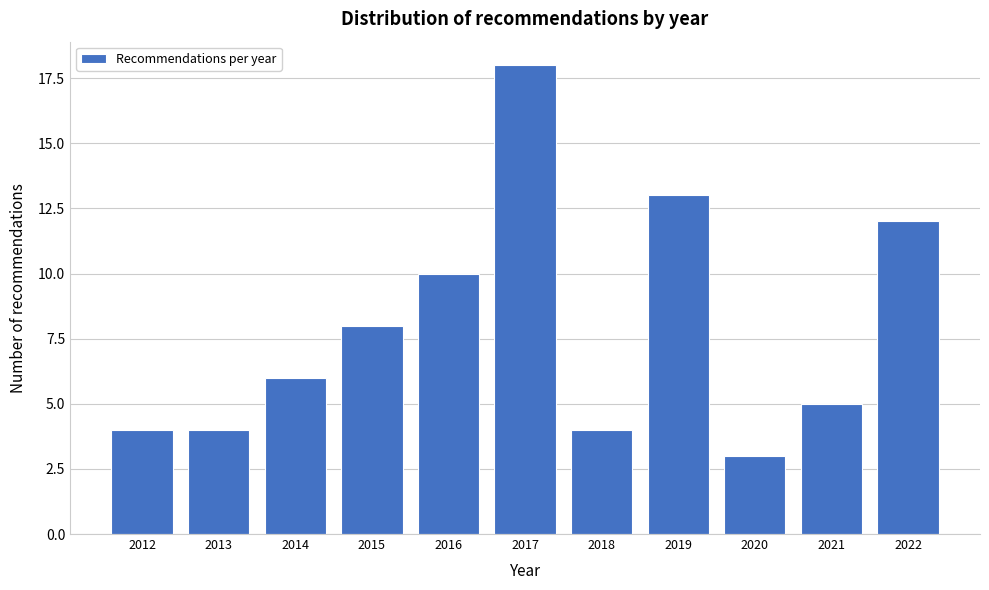

Reading right to left, list all the values displayed in this chart.

12	5	3	13	4	18	10	8	6	4	4